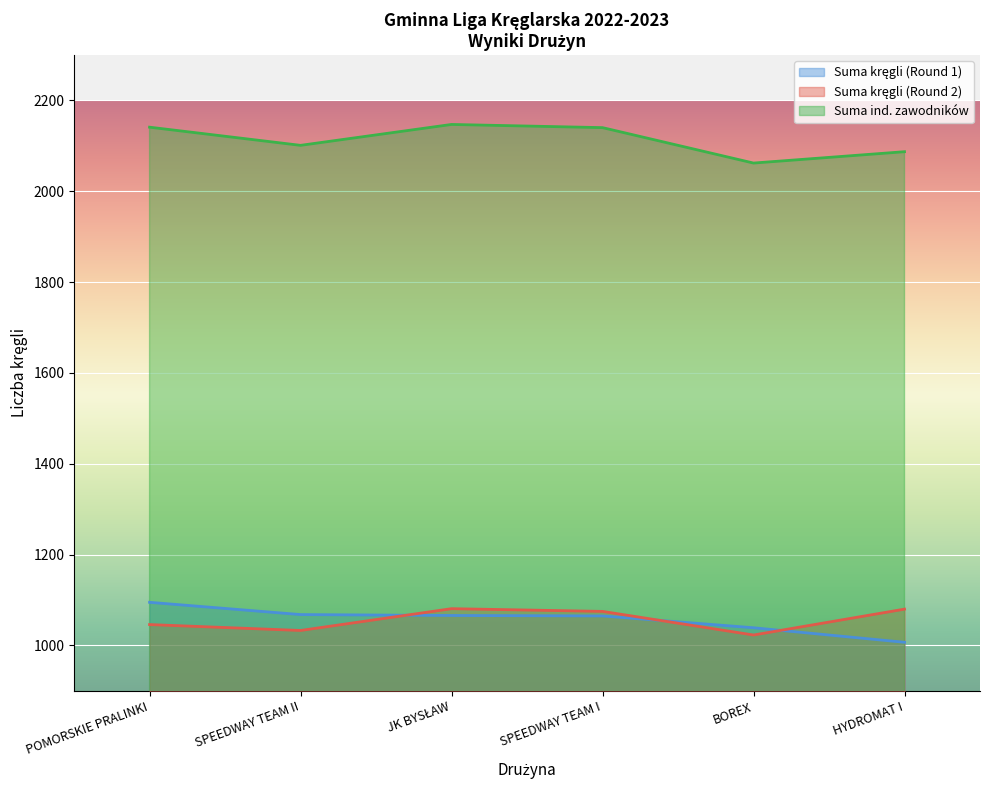

What is the label of the 3rd point from the right?

SPEEDWAY TEAM I